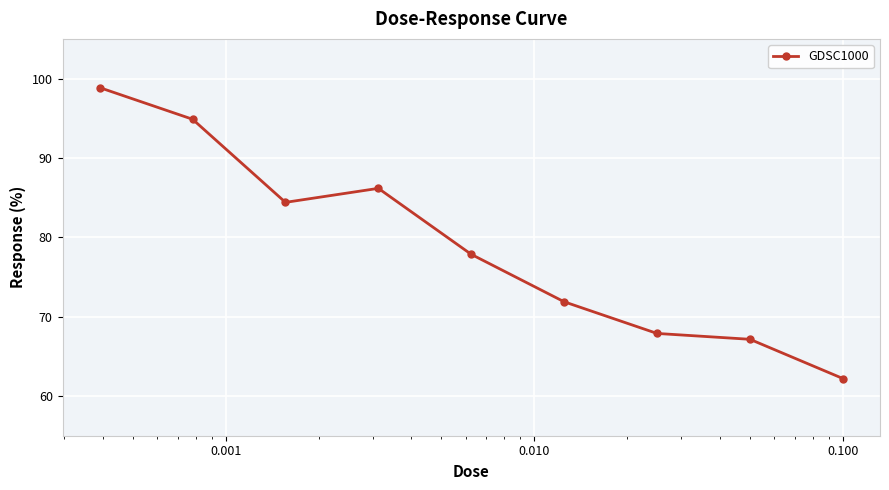

What is the smallest value displayed?

62.2